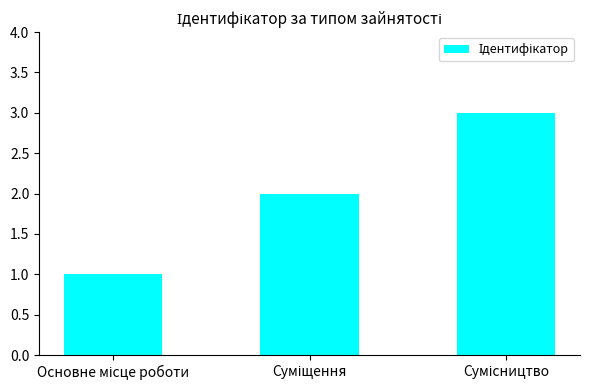

What is the maximum value shown in the chart?

3